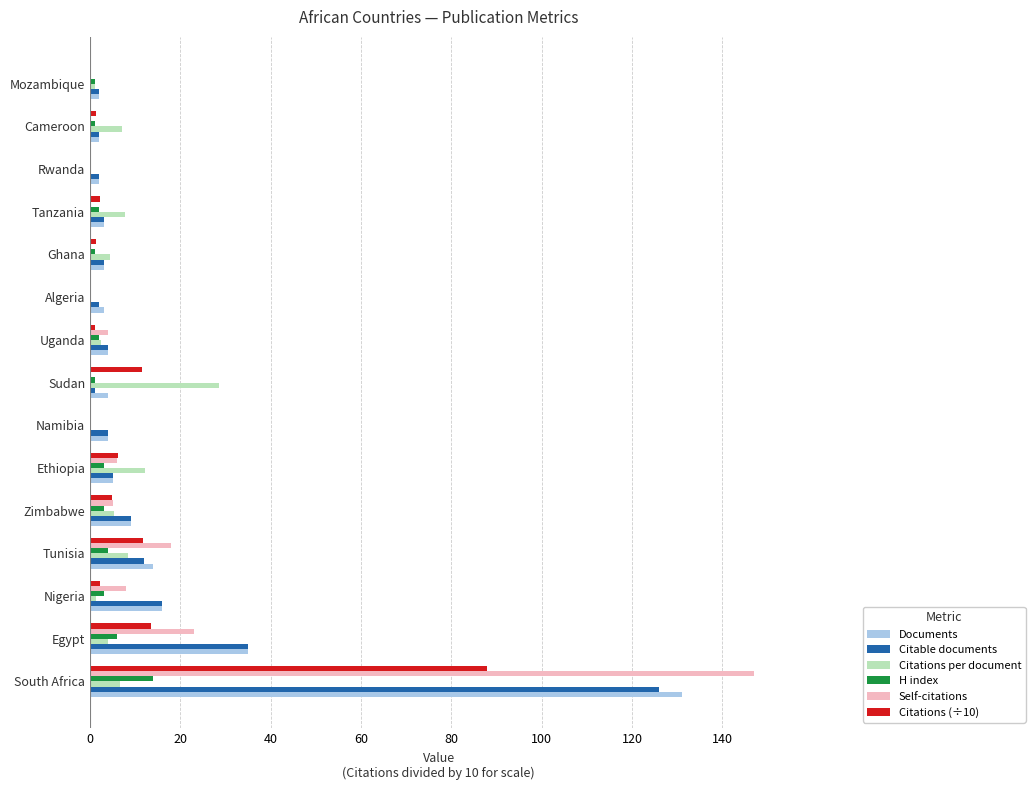

Where is Documents nearest to the value 66?

Egypt